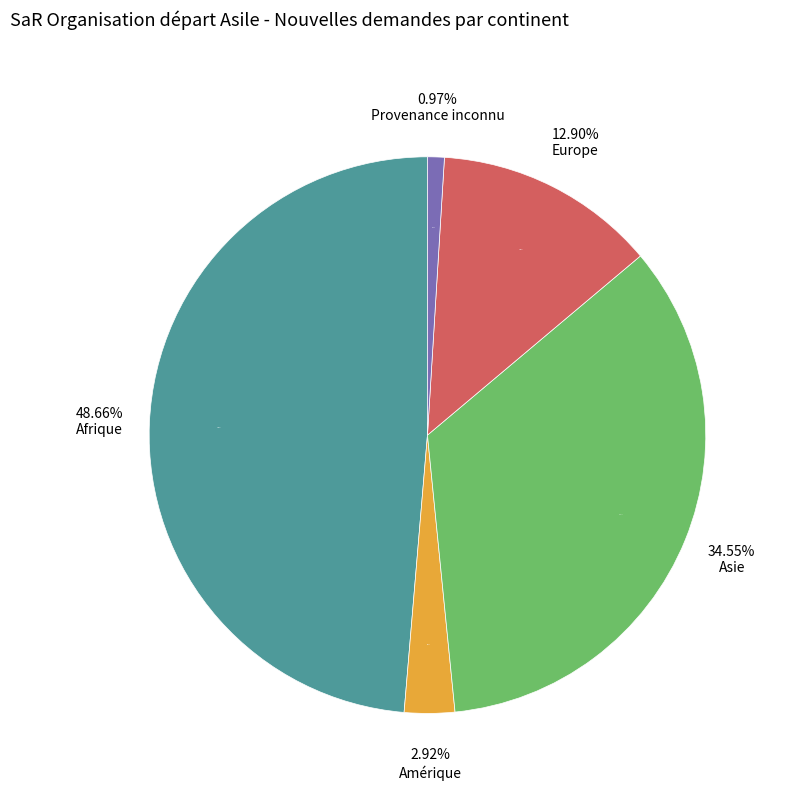

Which slice is the smallest?

Provenance inconnu